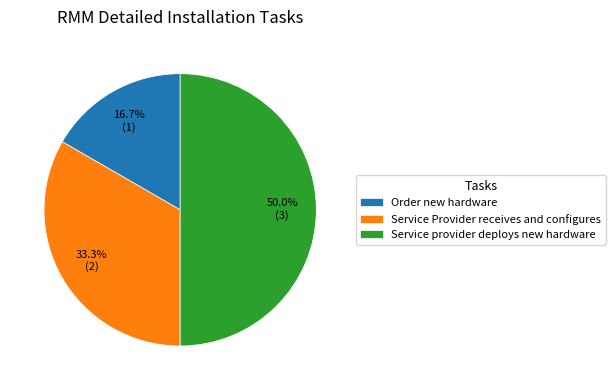

To the nearest percent, what portion does Order new hardware represent?

17%